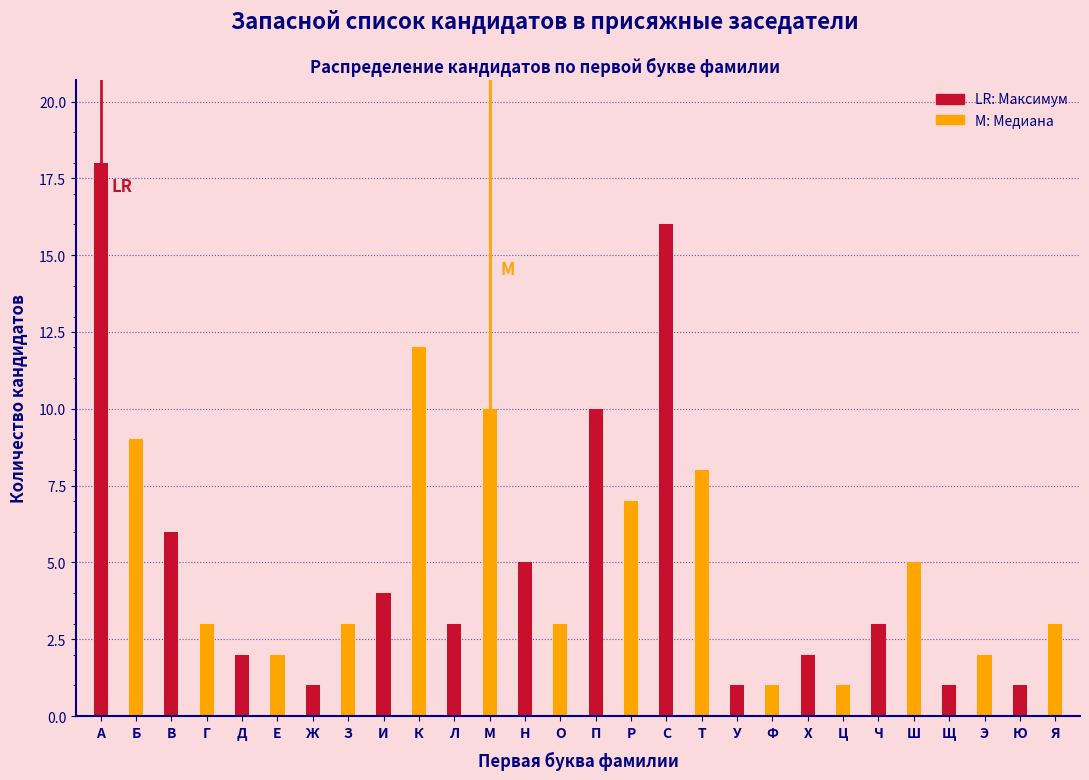

At which category is the sum across all series the highest?

А